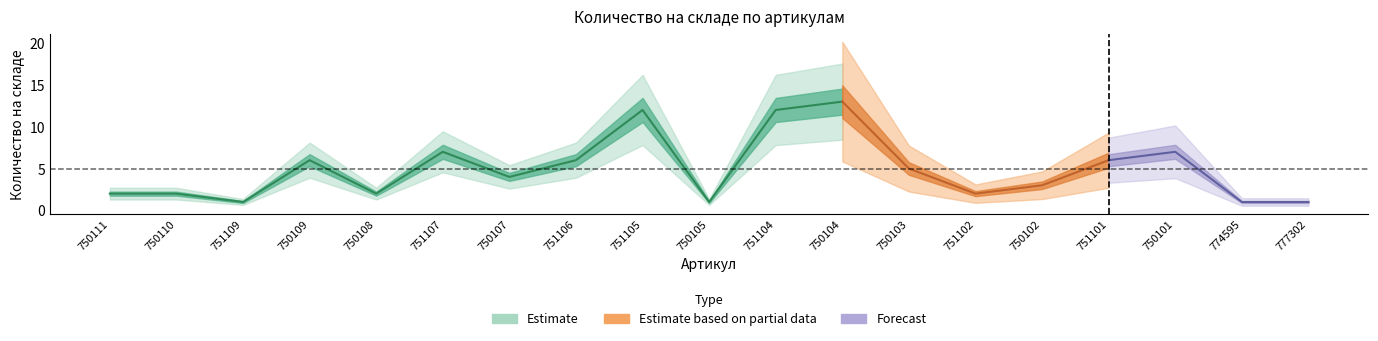

What is the sum of all values?

93